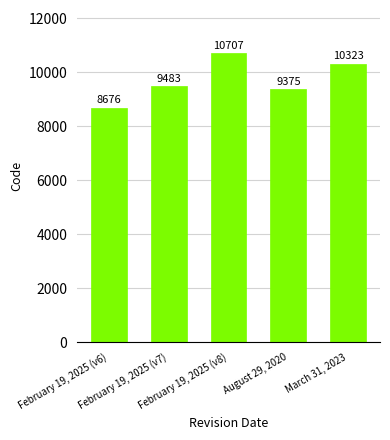

How many categories are shown in the chart?

5